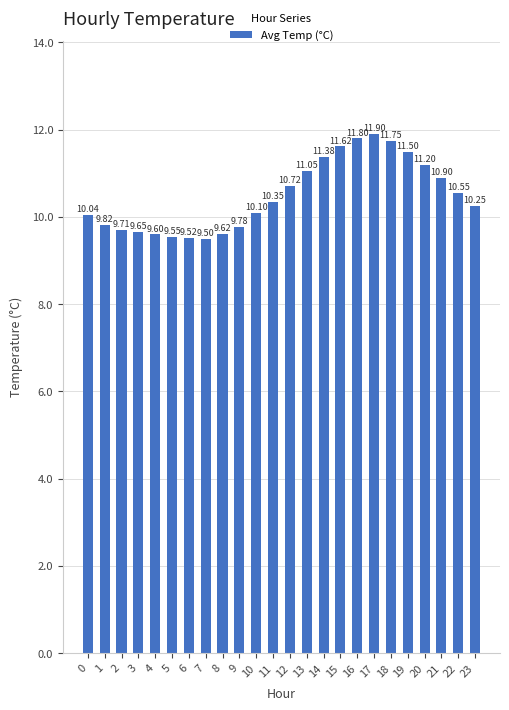

How many values exceed 10?

15